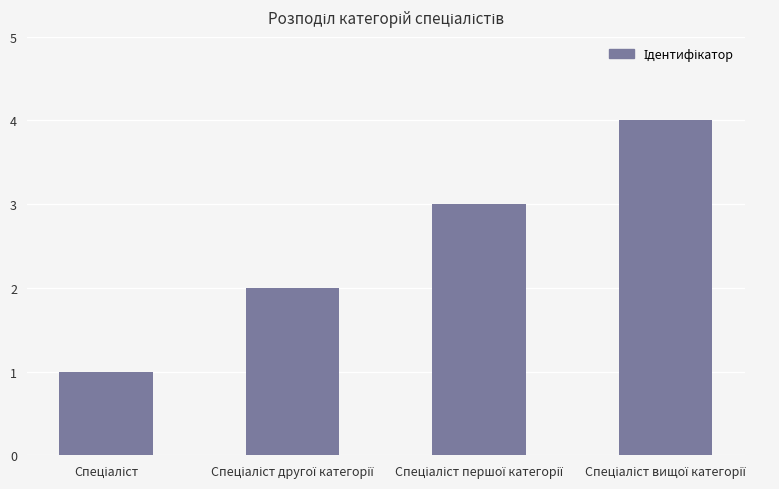

What is the sum of all values?

10